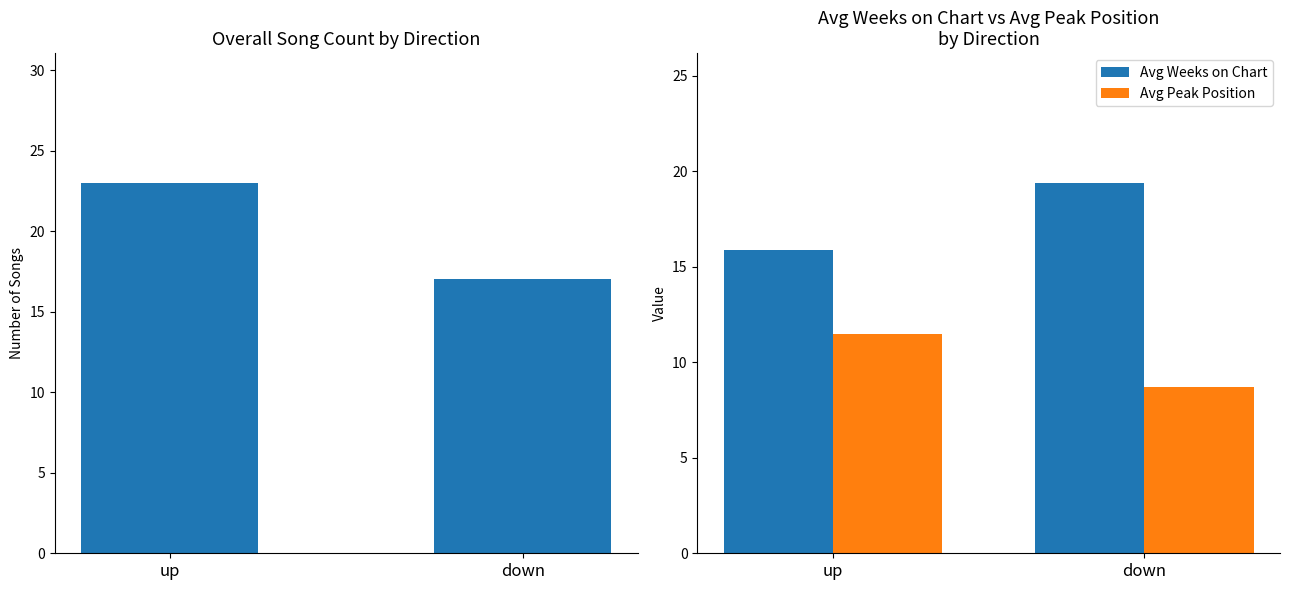

Rank the categories by Avg Weeks on Chart value from lowest to highest.

up, down